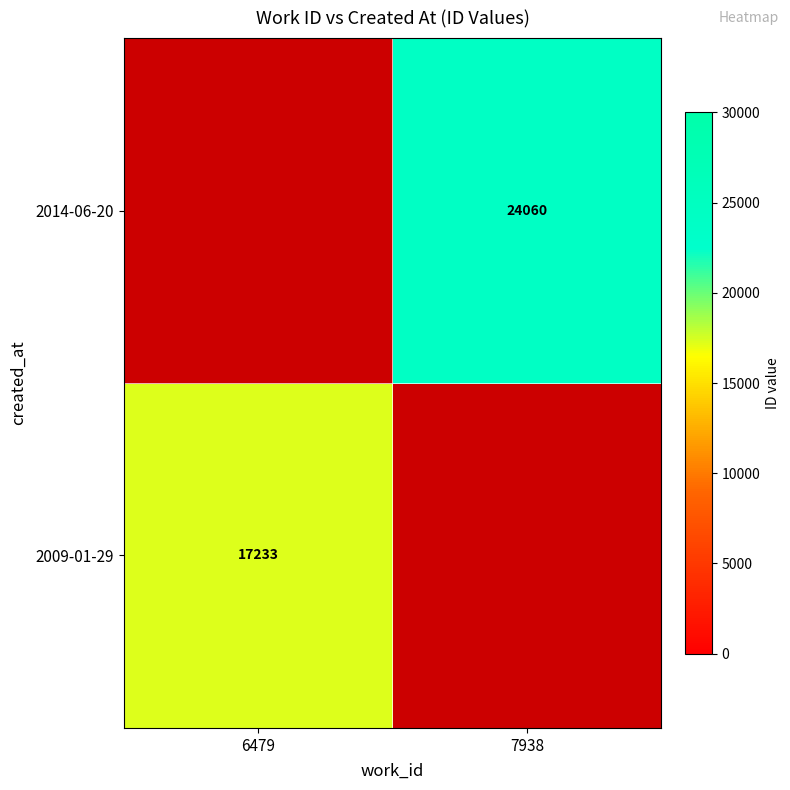

Is the value of 2009-01-29 at 6479 greater than the value of 2014-06-20 at 7938?

No